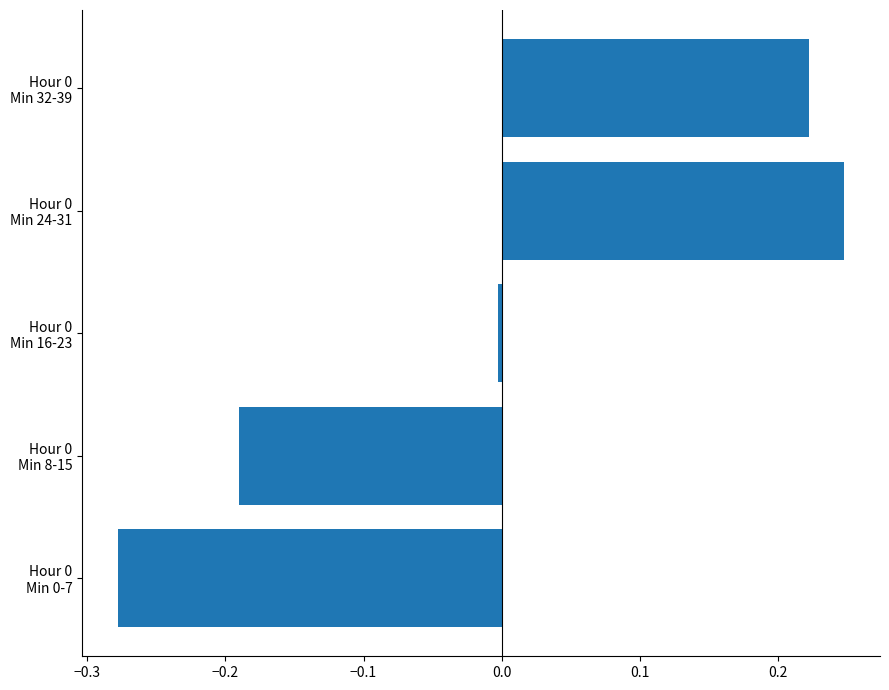

How many data points does each series have?

5